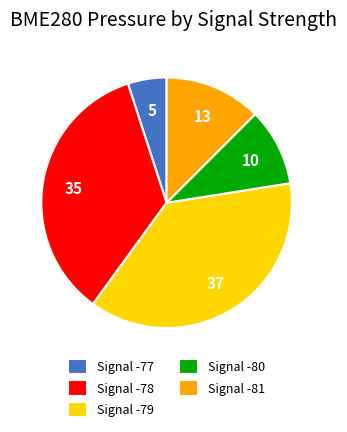

How many slices are in this pie chart?

5